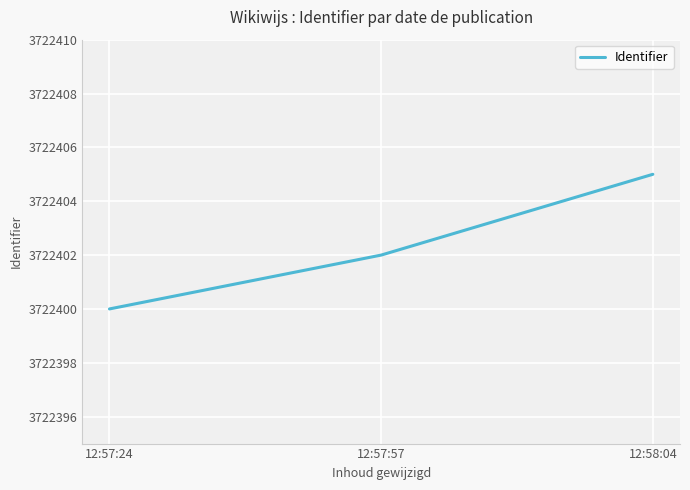

Which category has the highest value across all series?

12:58:04